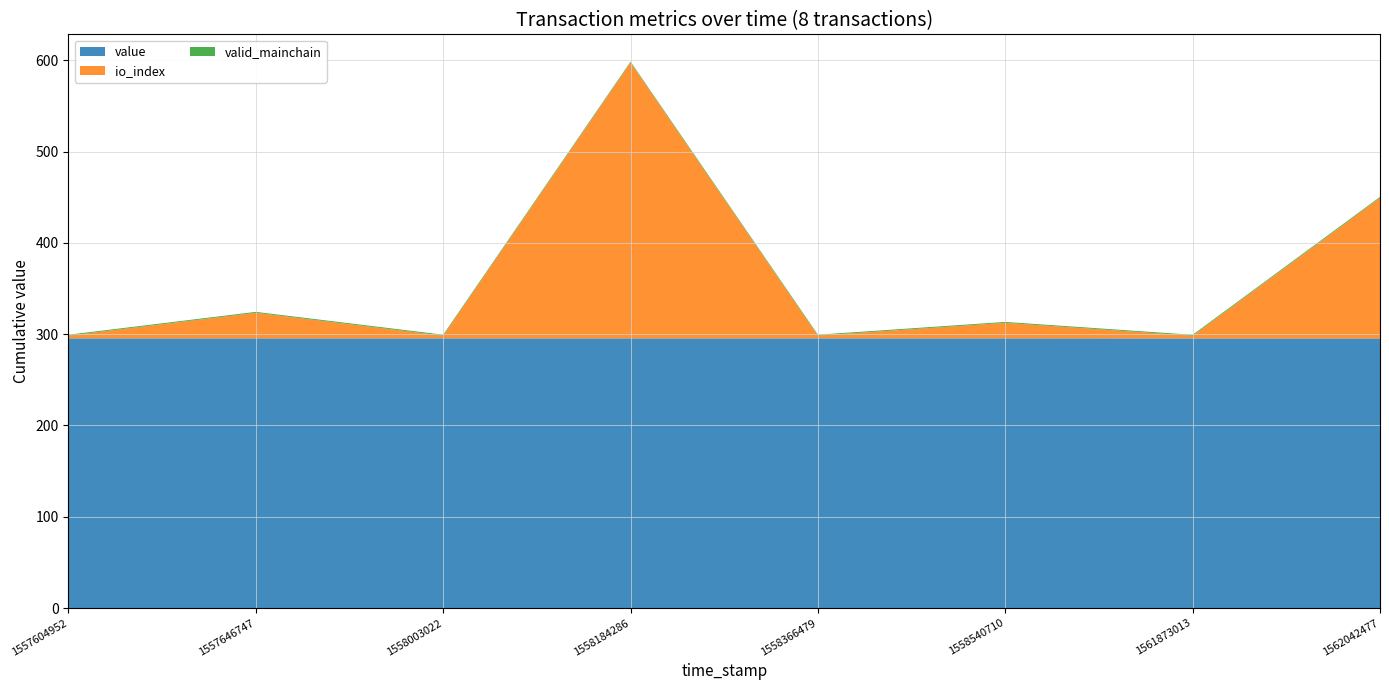

Reading right to left, transcribe all the data shown in this chart.

value: 1562042477=295.3	1561873013=295.3	1558540710=295.4	1558366479=295.4	1558184286=295.4	1558003022=295.4	1557646747=295.4	1557604952=295.4
io_index: 1562042477=154.0	1561873013=3.0	1558540710=17.0	1558366479=3.0	1558184286=302.0	1558003022=3.0	1557646747=28.0	1557604952=3.0
valid_mainchain: 1562042477=1.0	1561873013=1.0	1558540710=1.0	1558366479=1.0	1558184286=1.0	1558003022=1.0	1557646747=1.0	1557604952=1.0